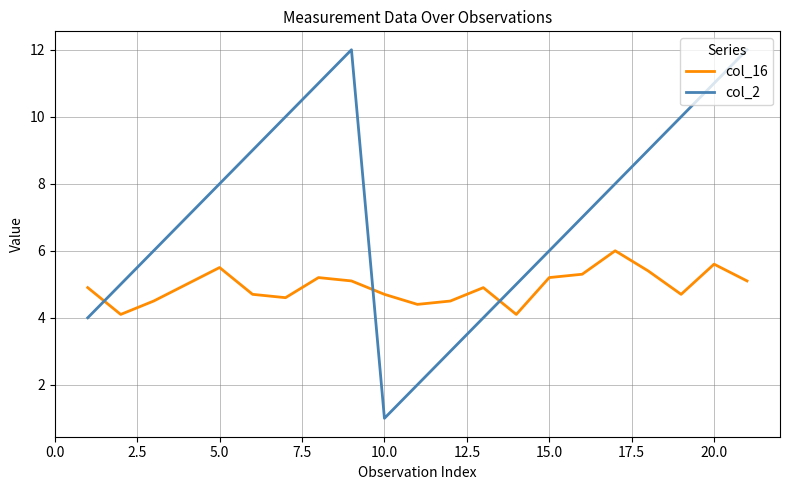

Reading left to right, list all the values displayed in this chart.

col_16: 4.9	4.1	4.5	5.0	5.5	4.7	4.6	5.2	5.1	4.7	4.4	4.5	4.9	4.1	5.2	5.3	6.0	5.4	4.7	5.6	5.1
col_2: 4.0	5.0	6.0	7.0	8.0	9.0	10.0	11.0	12.0	1.0	2.0	3.0	4.0	5.0	6.0	7.0	8.0	9.0	10.0	11.0	12.0